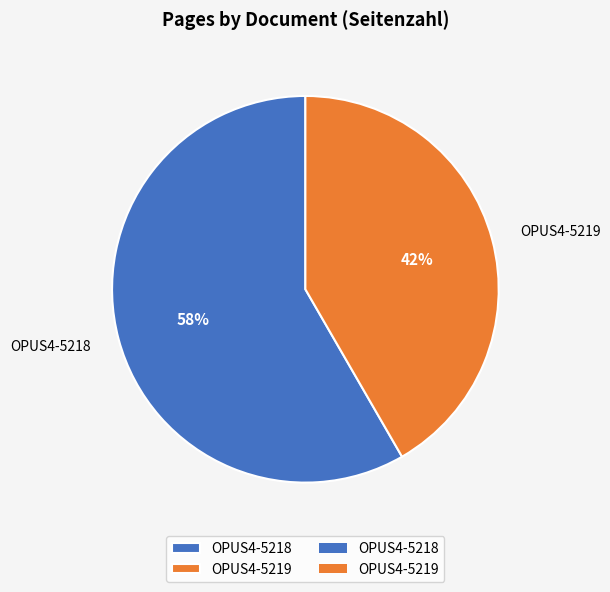

Which category accounts for the majority?

OPUS4-5218